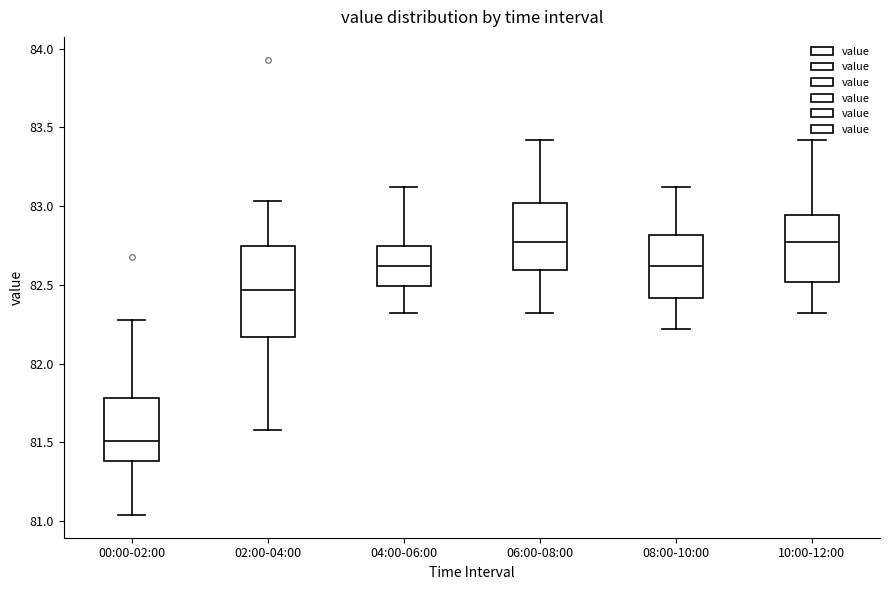

Reading left to right, read every box against the y-axis: the position of its median line, the range the box covers, and the ends of its whiskers. The values are not printed on the chart, so give them approximately, as read against the axis.

00:00-02:00: median 81.50, box 81.40 to 81.80, whiskers 81.05 to 82.30
02:00-04:00: median 82.45, box 82.15 to 82.75, whiskers 81.60 to 83.05
04:00-06:00: median 82.60, box 82.50 to 82.75, whiskers 82.30 to 83.10
06:00-08:00: median 82.75, box 82.60 to 83.00, whiskers 82.30 to 83.40
08:00-10:00: median 82.60, box 82.40 to 82.80, whiskers 82.20 to 83.10
10:00-12:00: median 82.75, box 82.50 to 82.95, whiskers 82.30 to 83.40